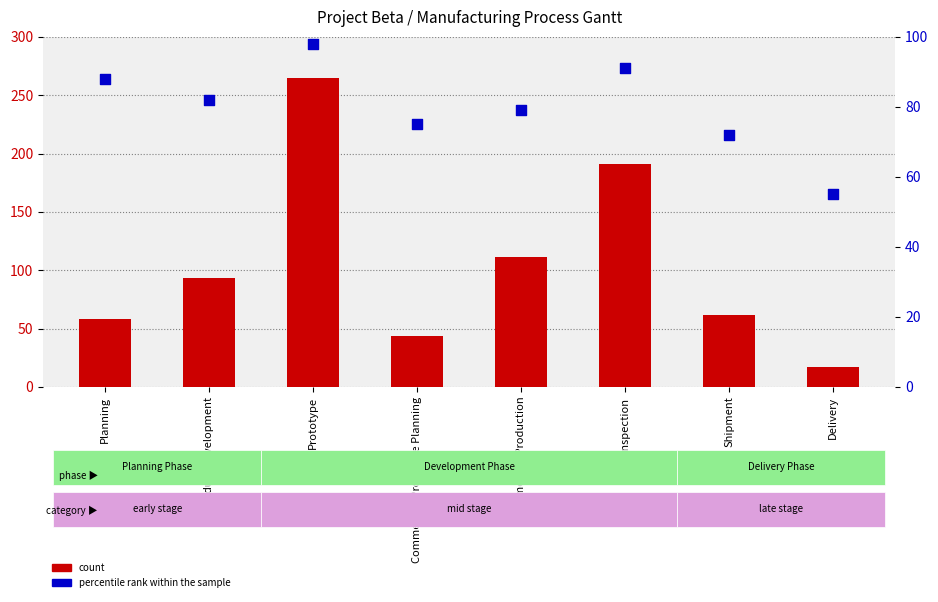

Is the value of percentile rank within the sample at Planning greater than the value of count at Product Development?

No